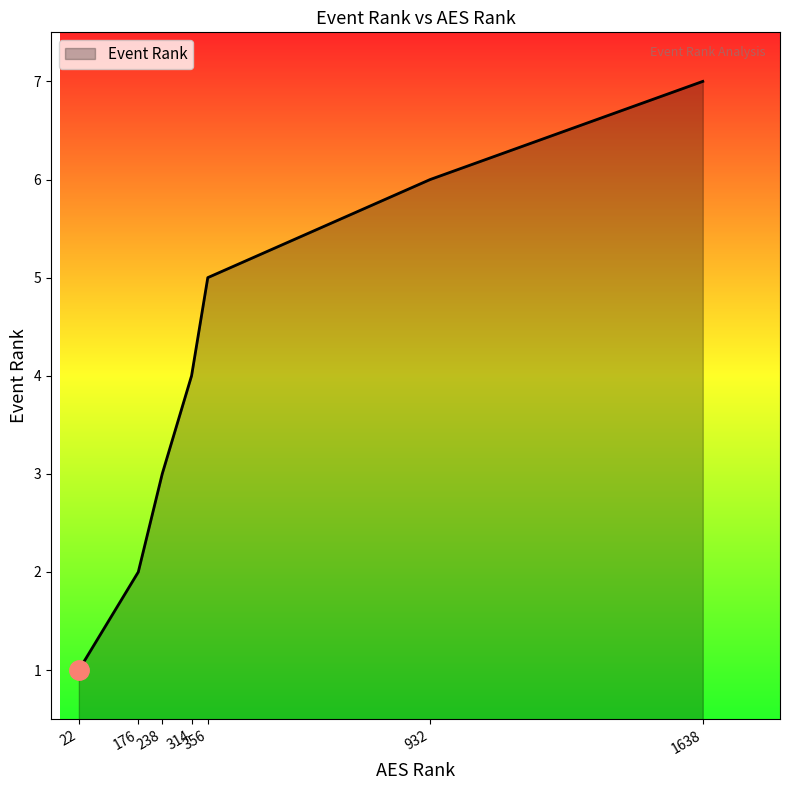

List the labels in order of value, smallest first.

22, 176, 238, 314, 356, 932, 1638